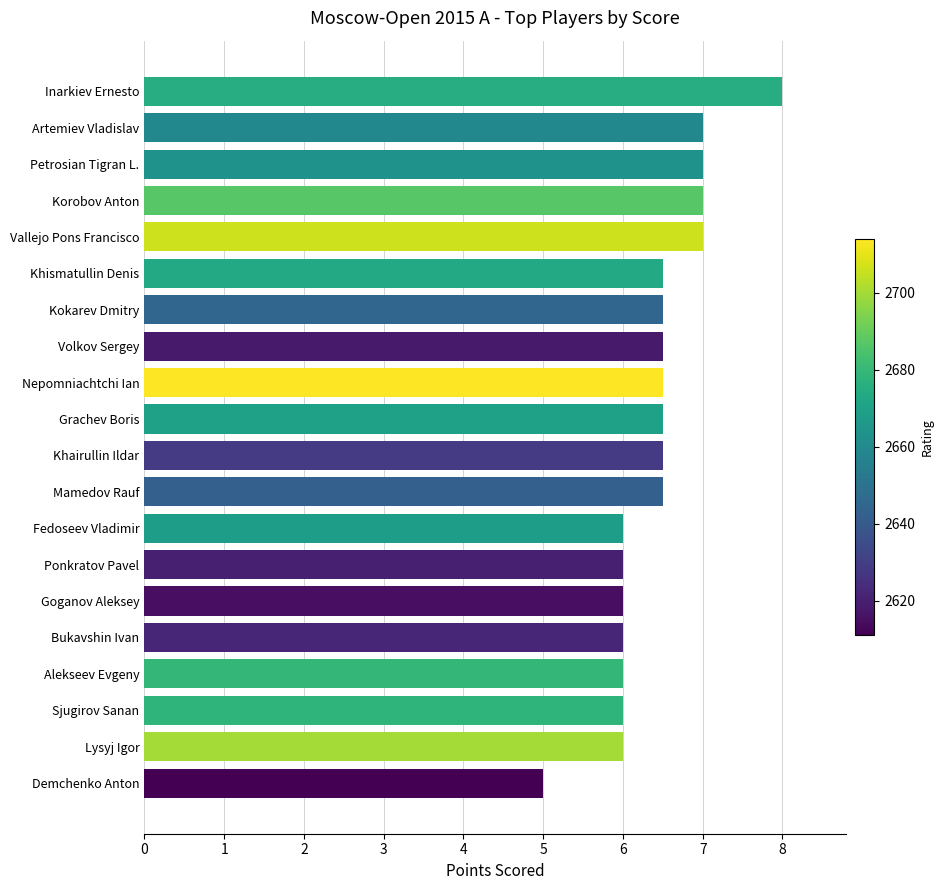

What value does the data have at Ponkratov Pavel?

6.0